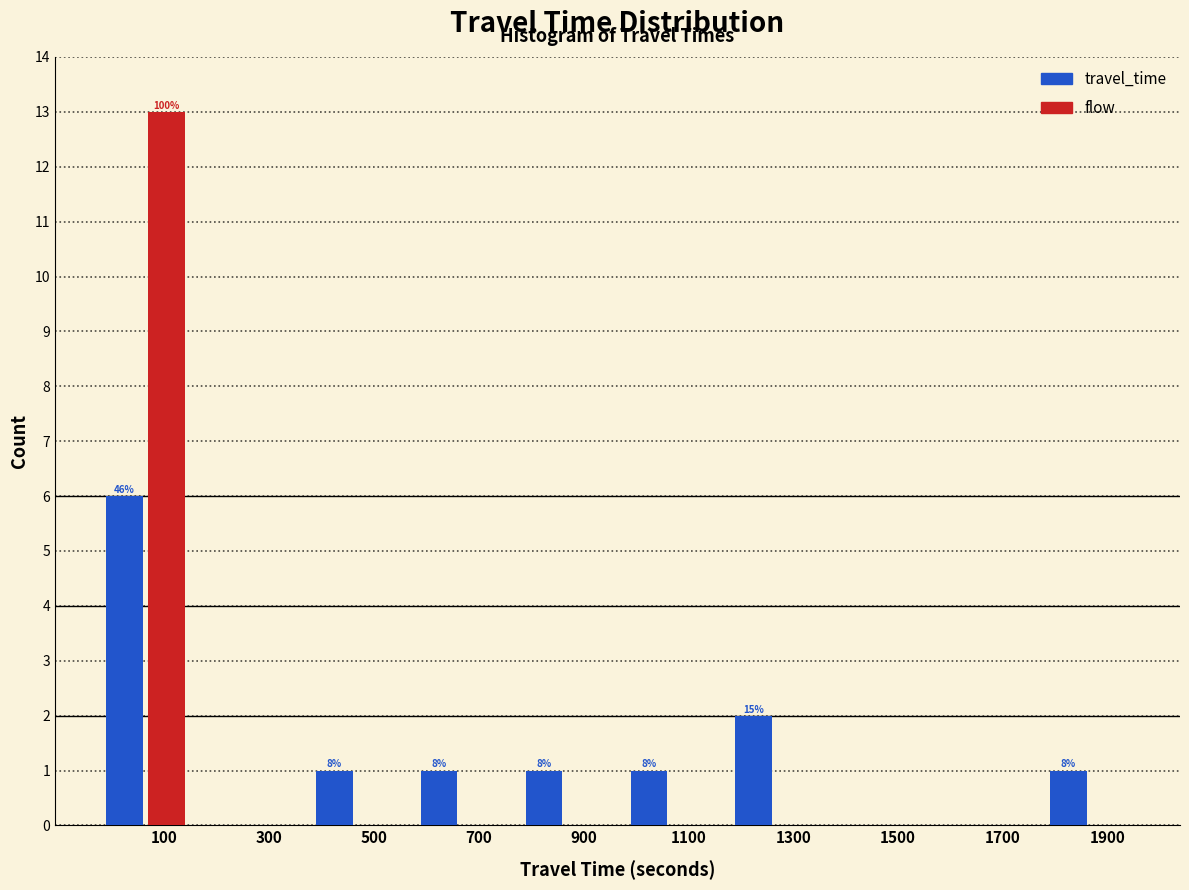

What is the sum of the travel_time values at 100 and 900?

7